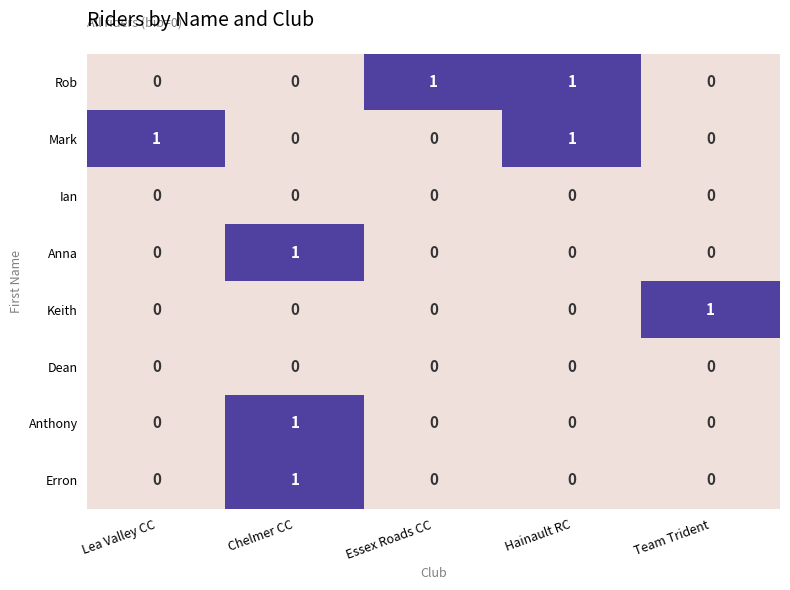

Count the Anna values in the range 0 to 1.

5